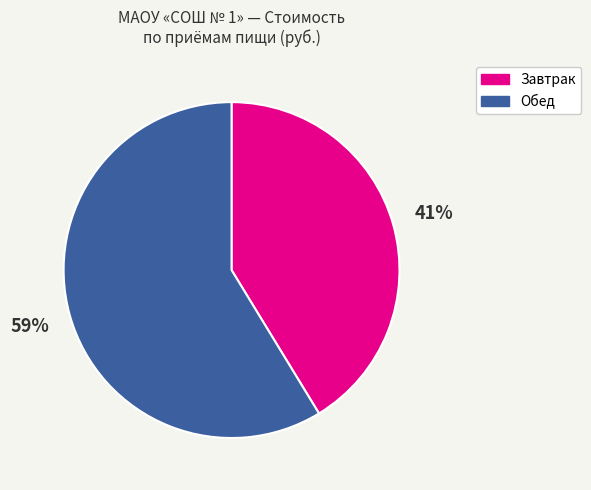

To the nearest percent, what is the average slice percentage?

50%